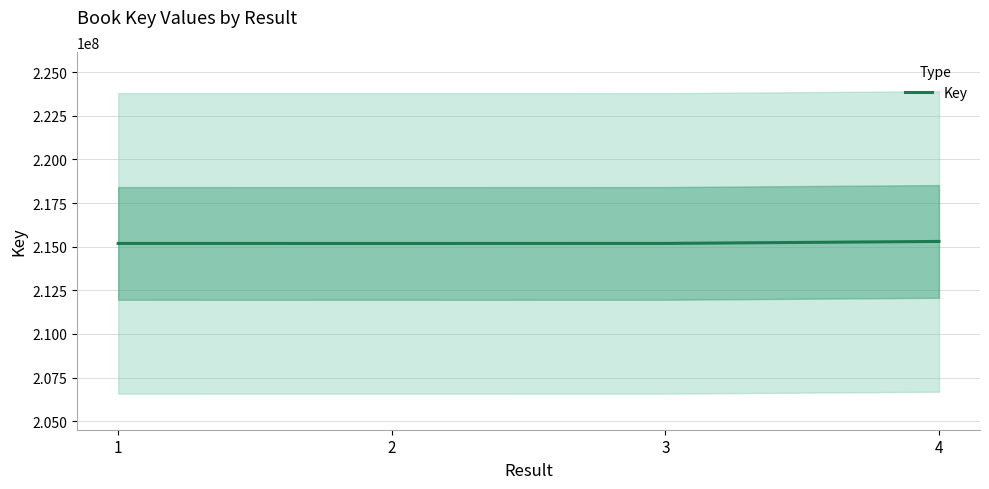

How many categories are shown in the chart?

4